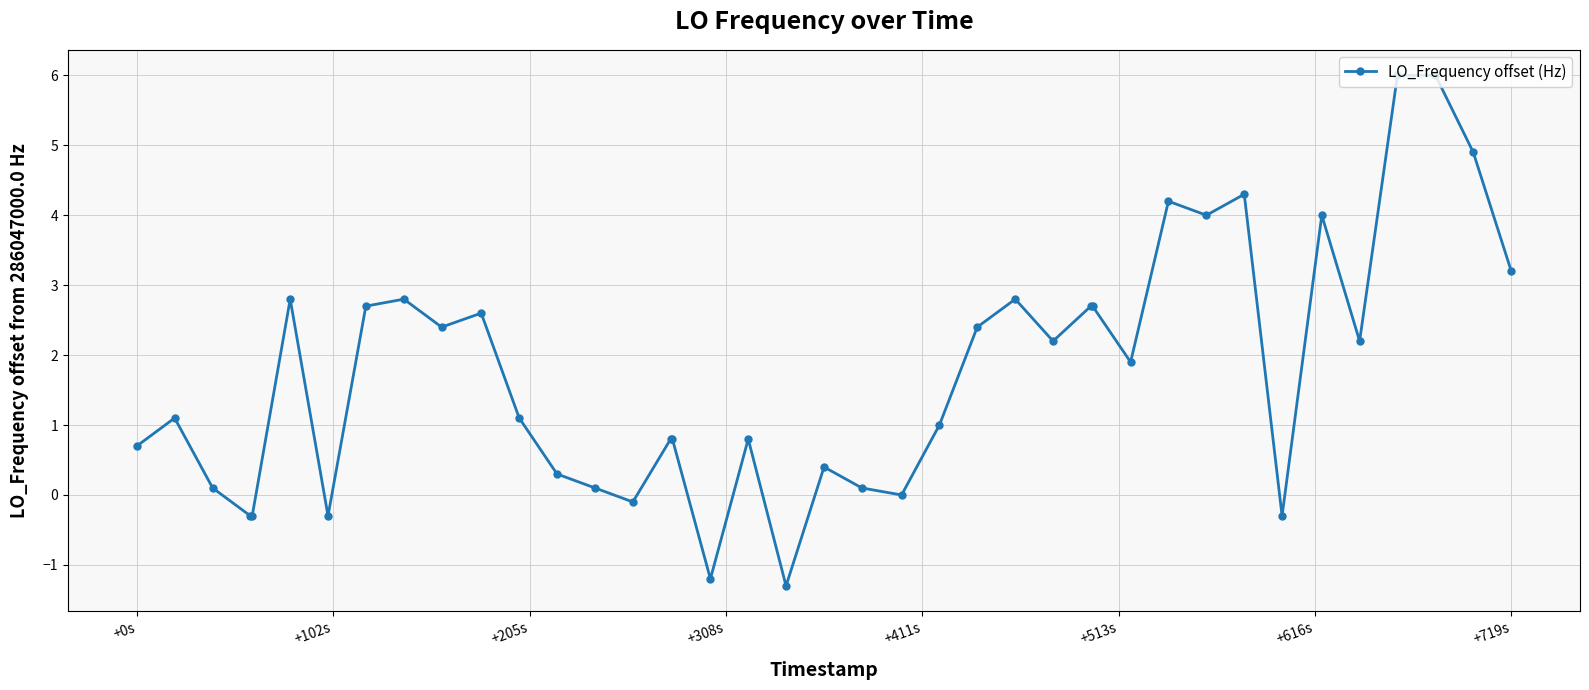

True or false: there are more than 0 points higher than both neighbors.

True